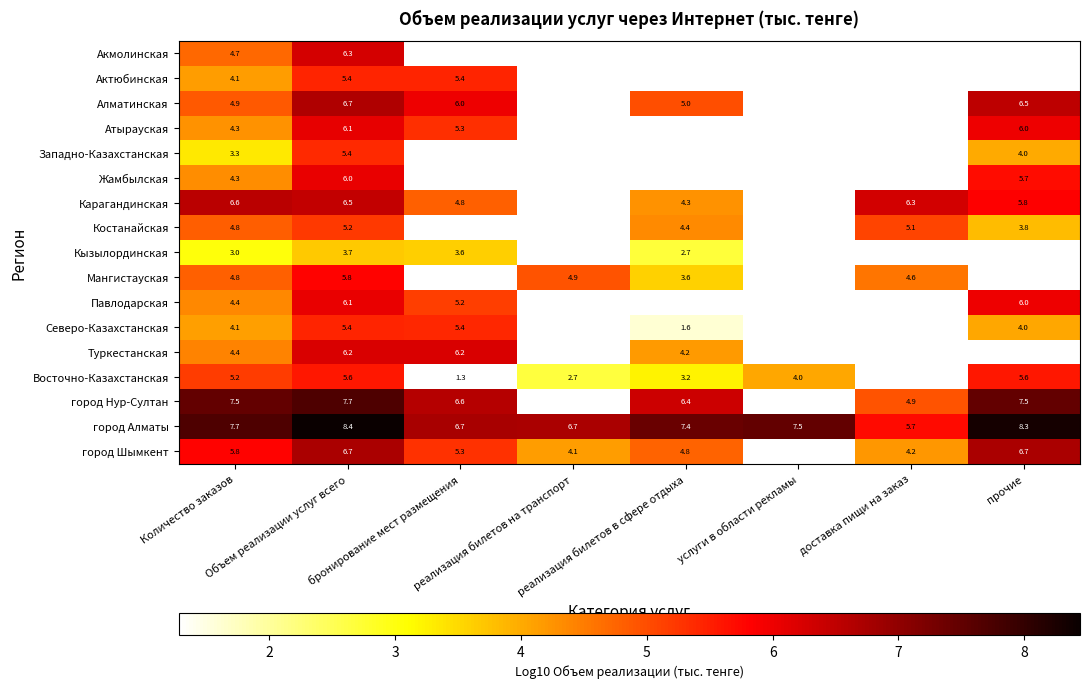

True or false: город Шымкент has a value of 4.3 at Объем реализации услуг всего.

False